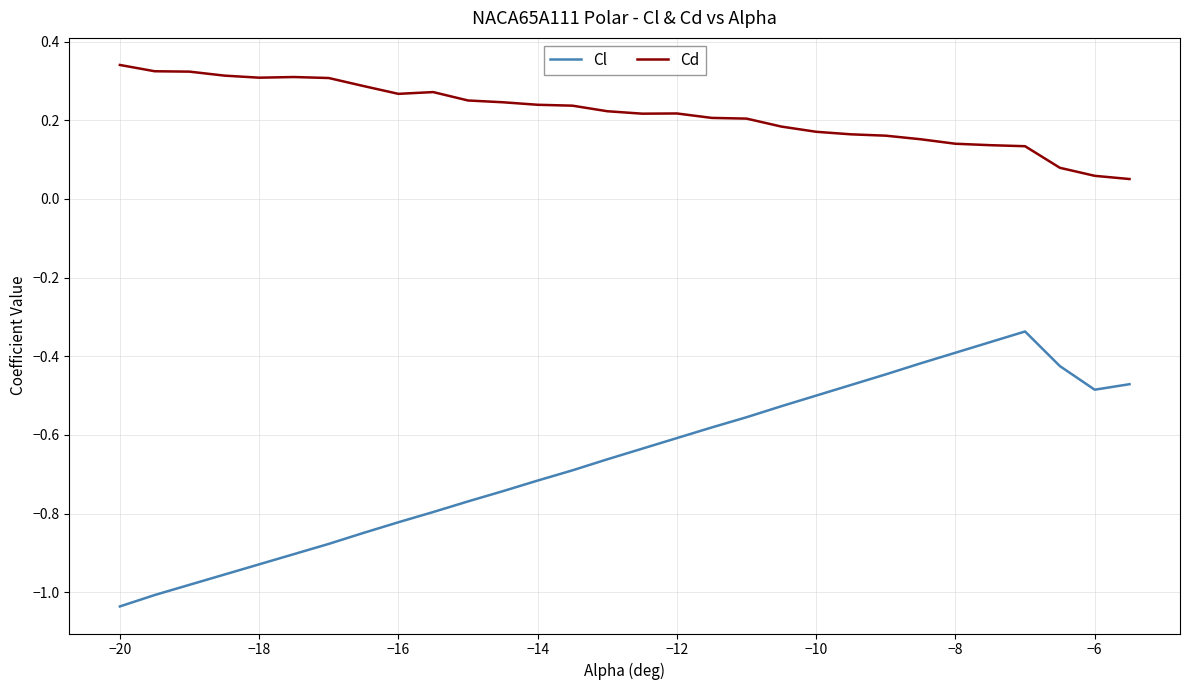

Rank the series by their average value, from highest to lowest.

Cd, Cl